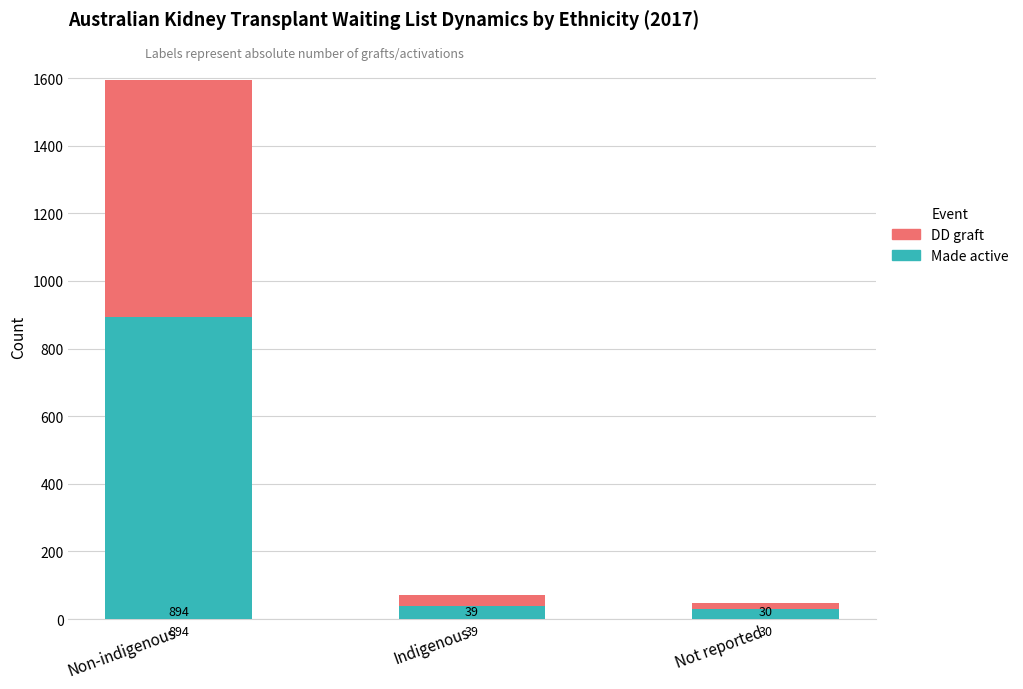

What is the maximum value for Made active?

894